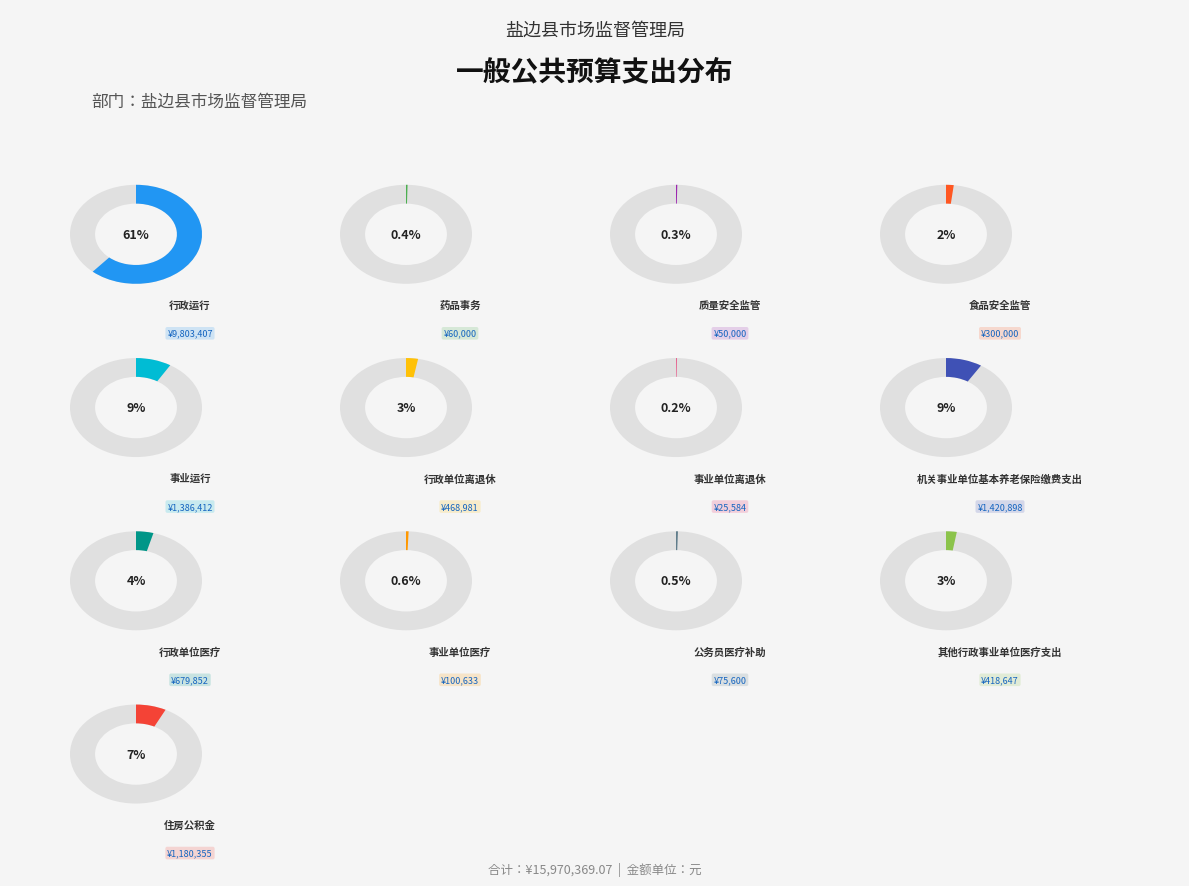

Rank the categories by value from lowest to highest.

事业单位离退休, 质量安全监管, 药品事务, 公务员医疗补助, 事业单位医疗, 食品安全监管, 其他行政事业单位医疗支出, 行政单位离退休, 行政单位医疗, 住房公积金, 事业运行, 机关事业单位基本养老保险缴费支出, 行政运行